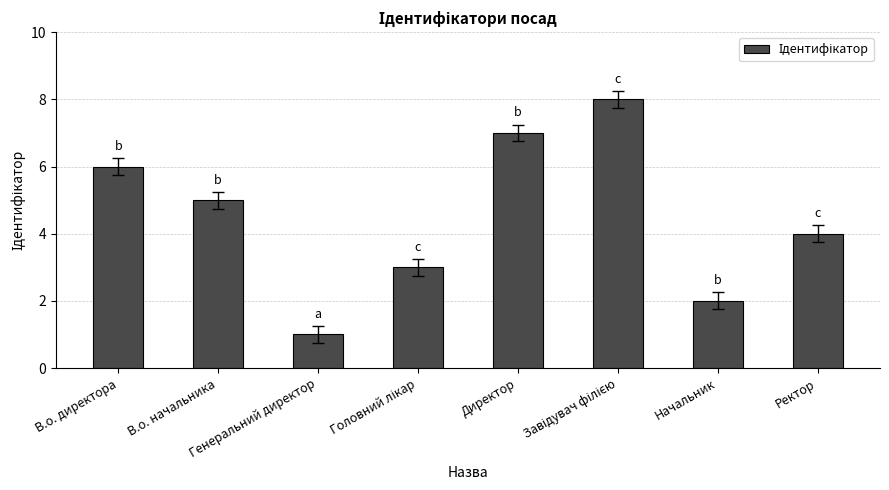

What is the change in value from В.о. директора to В.о. начальника?

-1